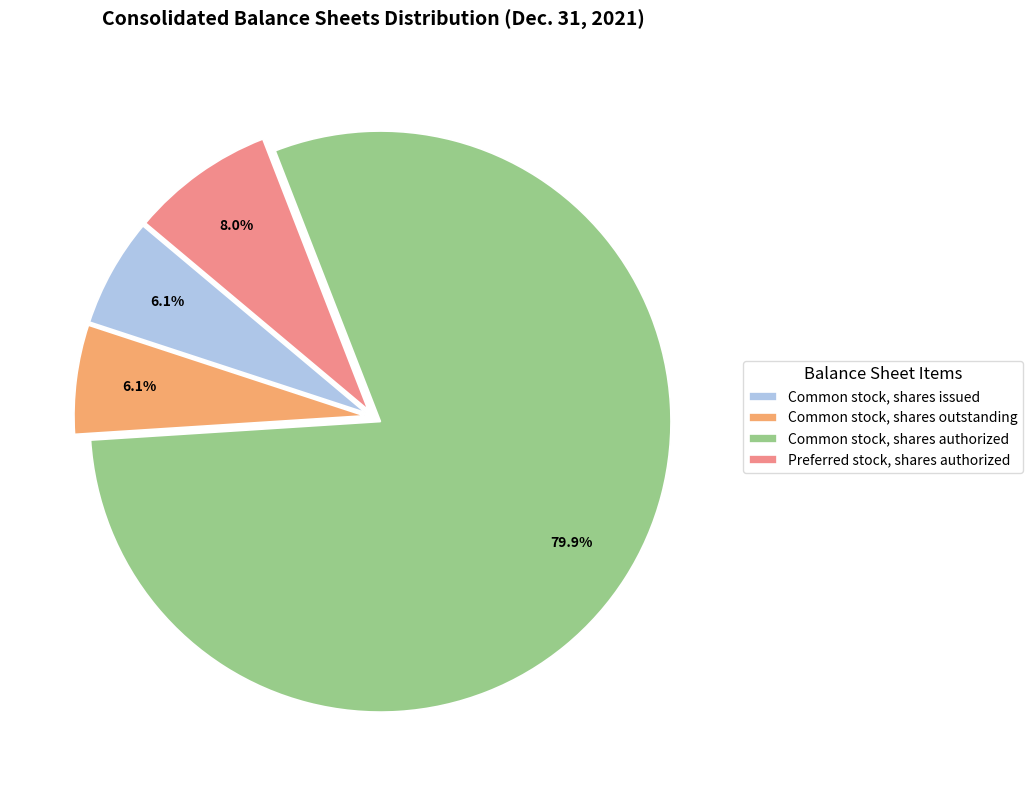

Count the number of slices in the pie.

4